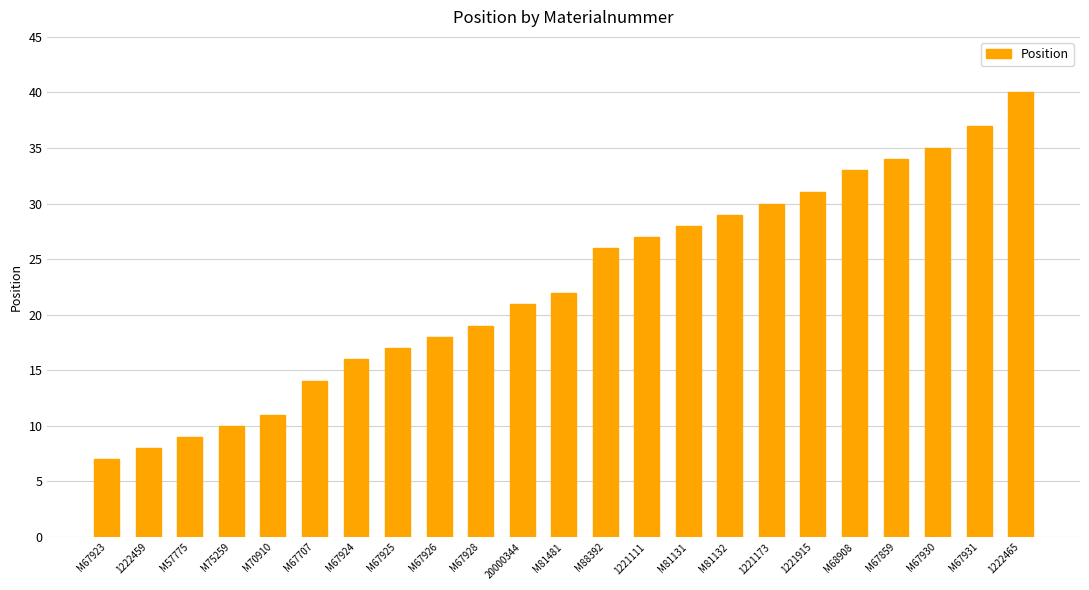

Which label corresponds to the smallest value in the chart?

M67923